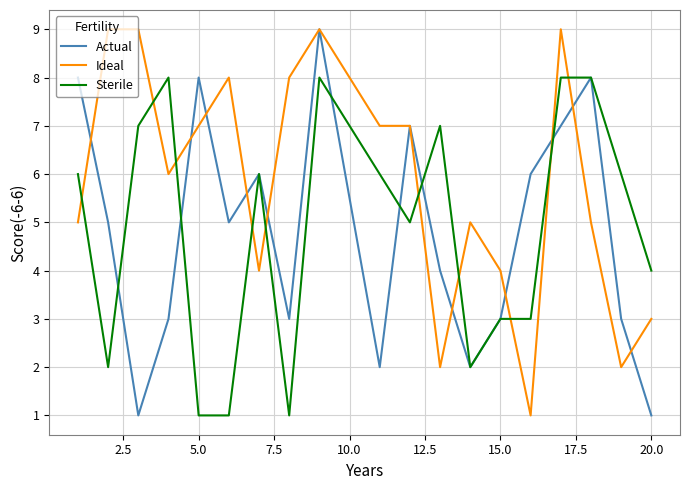

What is the difference between the second highest and second lowest values in the Ideal series?

7